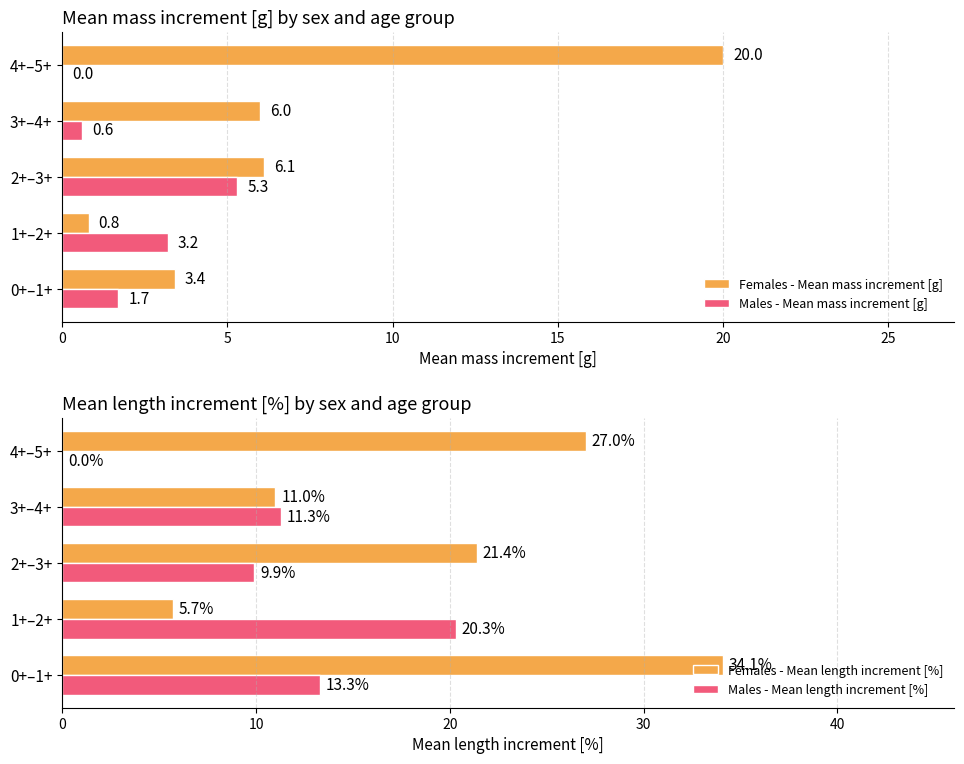

Is it true that Females - Mean mass increment [g] equals 3.4 at 3+–4+?

False